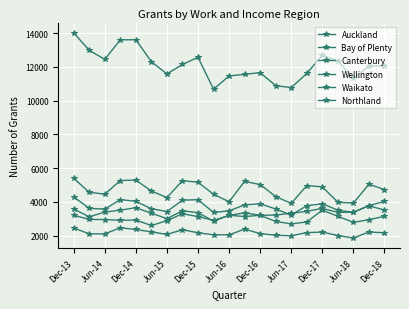

Reading right to left, extract all data points from this chart.

Auckland: 12066	12037	11348	12341	12693	11607	10770	10889	11656	11559	11461	10675	12564	12144	11581	12308	13608	13600	12447	12982	14017
Bay of Plenty: 4730	5050	3926	3982	4892	4968	3909	4318	5031	5217	4011	4452	5166	5259	4259	4644	5293	5268	4460	4570	5396
Canterbury: 3516	3774	3386	3385	3618	3444	3324	3225	3204	3357	3199	2905	3132	3299	2887	2604	2920	2914	2956	2962	3208
Wellington: 3145	2948	2788	3150	3513	2812	2698	2846	3206	3136	3209	2855	3365	3471	3012	3330	3656	3515	3393	3120	3578
Waikato: 4032	3781	3381	3512	3890	3774	3225	3579	3892	3823	3472	3373	4135	4102	3432	3594	4034	4138	3569	3623	4296
Northland: 2171	2218	1862	2009	2213	2182	1992	2024	2125	2389	2048	2052	2173	2352	2074	2225	2366	2471	2106	2112	2453